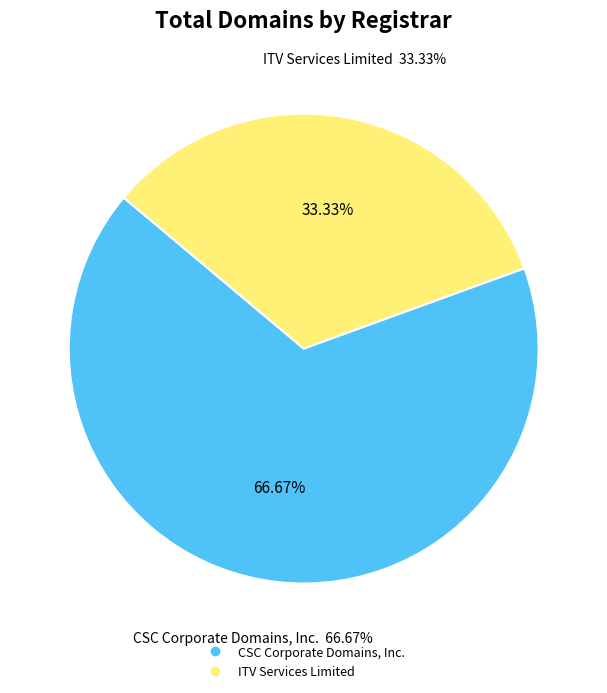

To the nearest percent, what is the average slice percentage?

50%